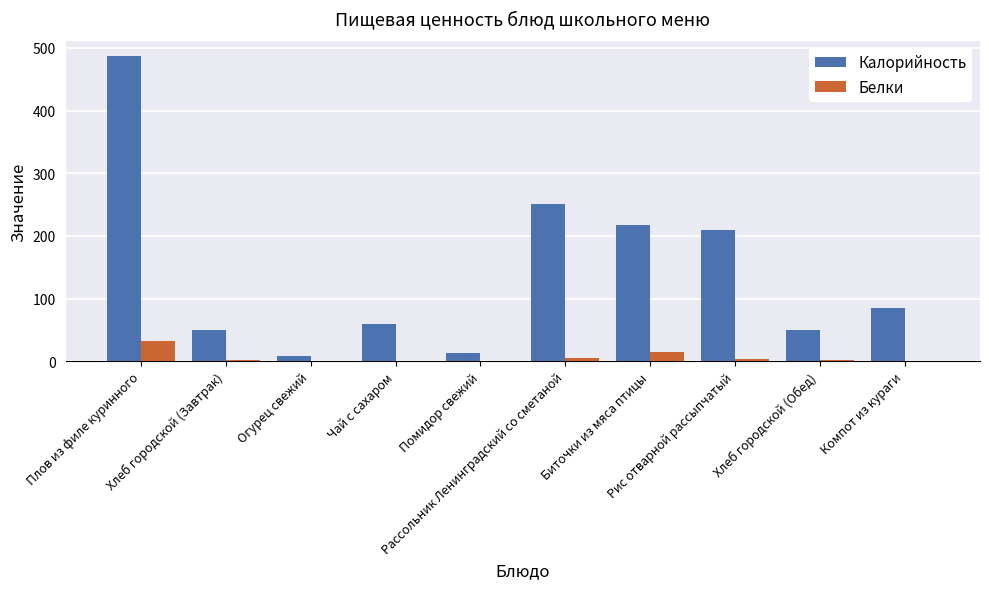

Which series has the largest total across all categories?

Калорийность